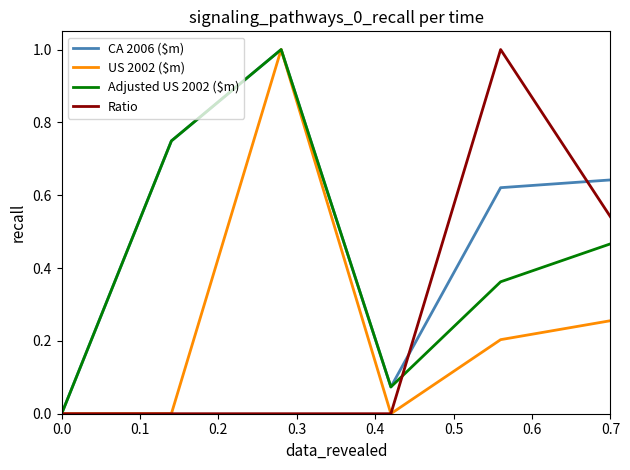

How many series are shown in this chart?

4